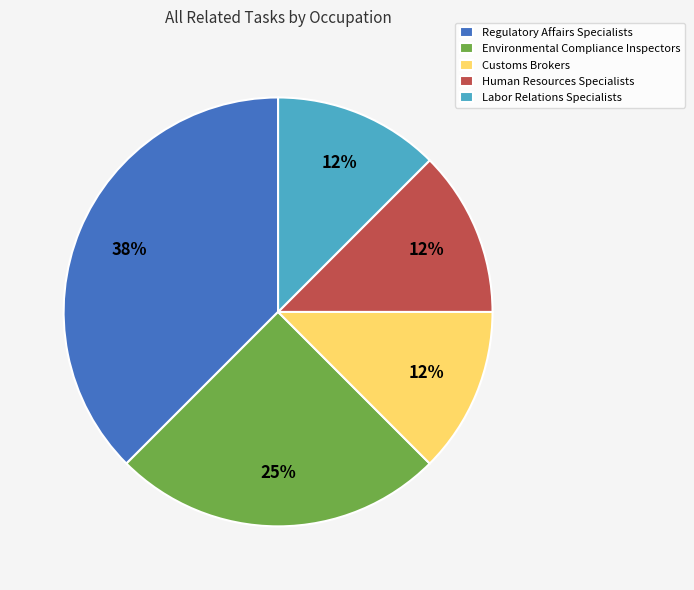

Which category has the biggest portion of the pie?

Regulatory Affairs Specialists